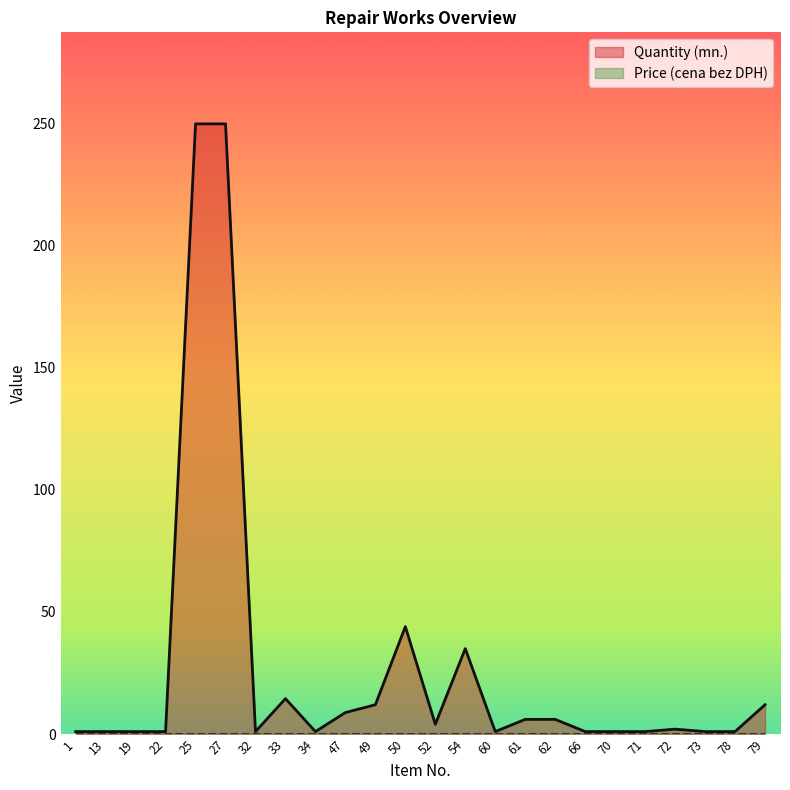

Between 61 and 52, which is larger?

61